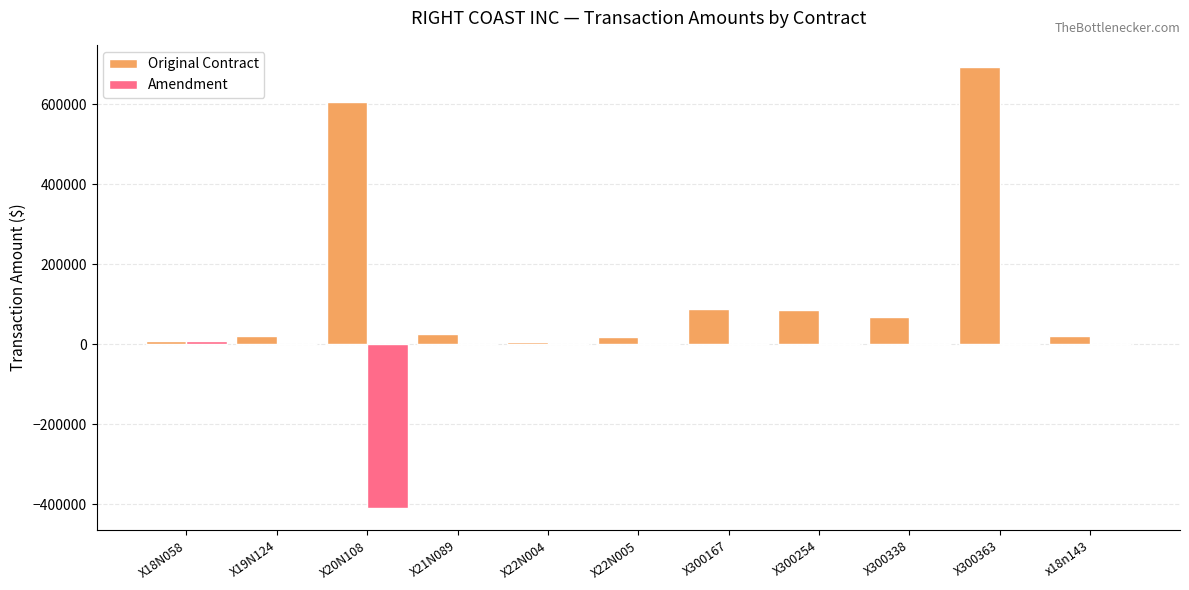

How many series are shown in this chart?

2